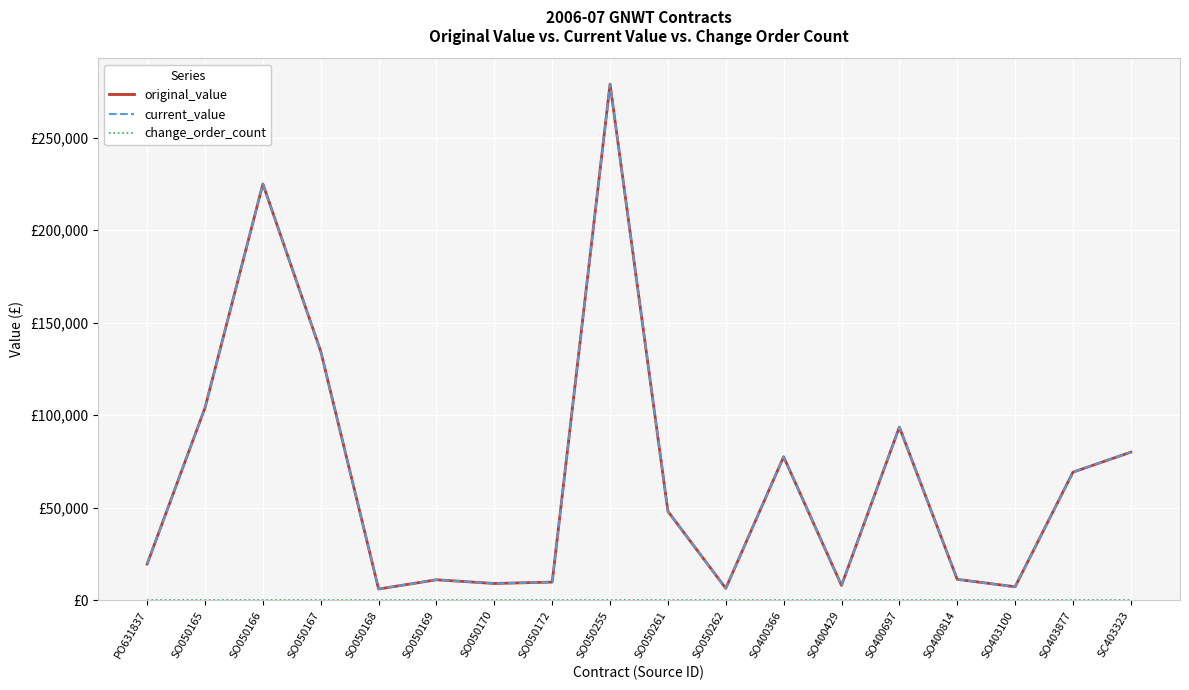

Is it true that original_value equals 6000.0 at SO050168?

True